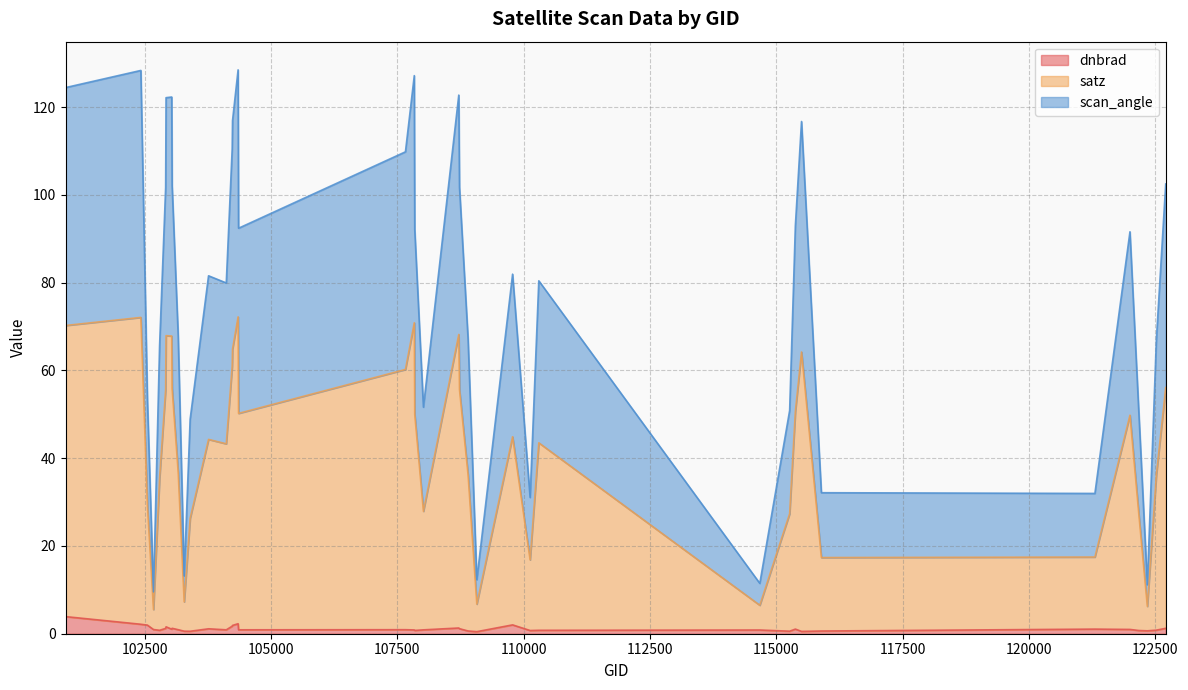

Which series changed the most between 103032 and 107834?

satz